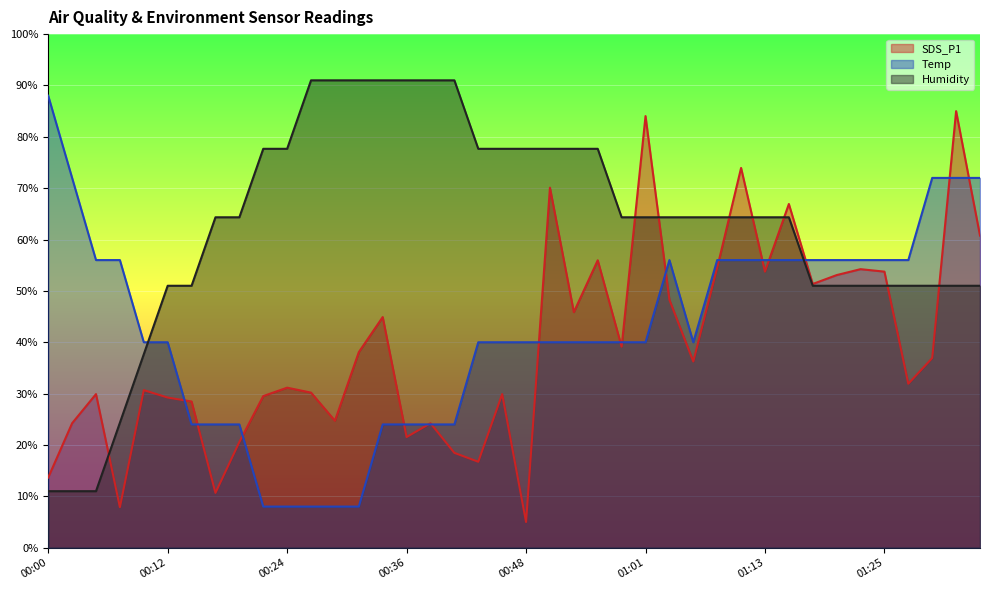

Is it true that SDS_P1 equals 47.0 at 00:12?

False